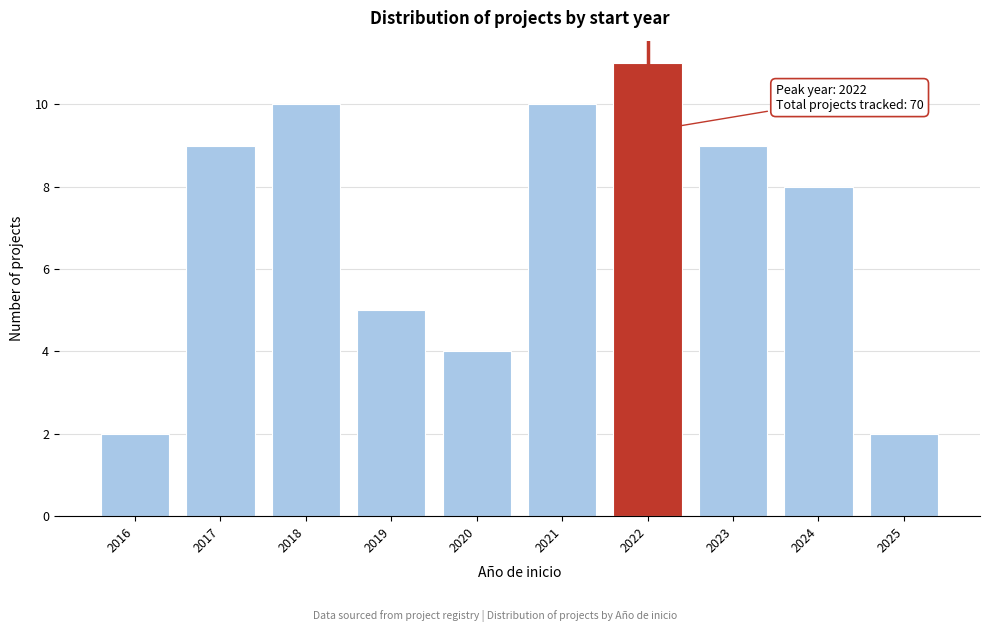

Reading left to right, transcribe all the data shown in this chart.

2	9	10	5	4	10	11	9	8	2